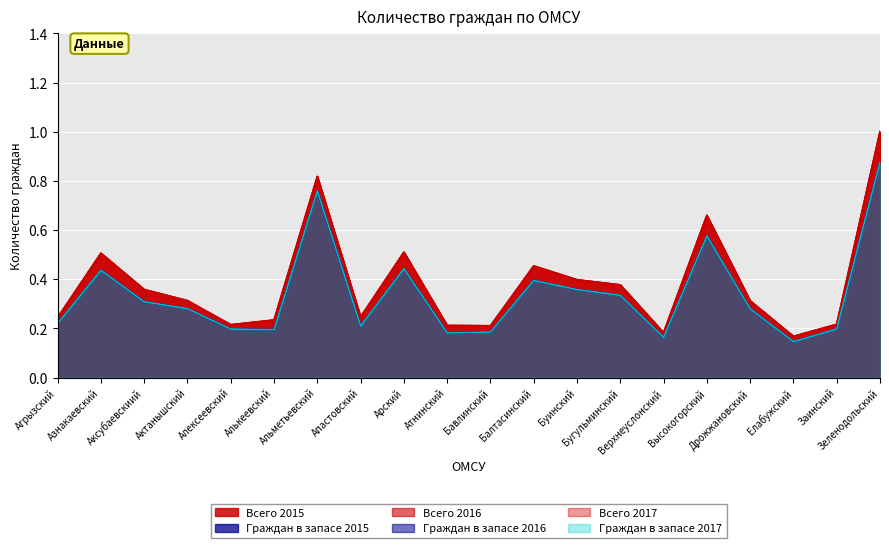

Reading left to right, what are all the values shown in this chart?

Всего 2015: 0.2	0.5	0.4	0.3	0.2	0.2	0.8	0.2	0.5	0.2	0.2	0.5	0.4	0.4	0.2	0.7	0.3	0.2	0.2	1.0
Граждан в запасе 2015: 0.2	0.4	0.3	0.3	0.2	0.2	0.8	0.2	0.4	0.2	0.2	0.4	0.4	0.3	0.2	0.6	0.3	0.1	0.2	0.9
Всего 2016: 0.2	0.5	0.4	0.3	0.2	0.2	0.8	0.2	0.5	0.2	0.2	0.5	0.4	0.4	0.2	0.7	0.3	0.2	0.2	1.0
Граждан в запасе 2016: 0.2	0.4	0.3	0.3	0.2	0.2	0.8	0.2	0.4	0.2	0.2	0.4	0.4	0.3	0.2	0.6	0.3	0.1	0.2	0.9
Всего 2017: 0.2	0.5	0.4	0.3	0.2	0.2	0.8	0.2	0.5	0.2	0.2	0.5	0.4	0.4	0.2	0.7	0.3	0.2	0.2	1.0
Граждан в запасе 2017: 0.2	0.4	0.3	0.3	0.2	0.2	0.8	0.2	0.4	0.2	0.2	0.4	0.4	0.3	0.2	0.6	0.3	0.1	0.2	0.9